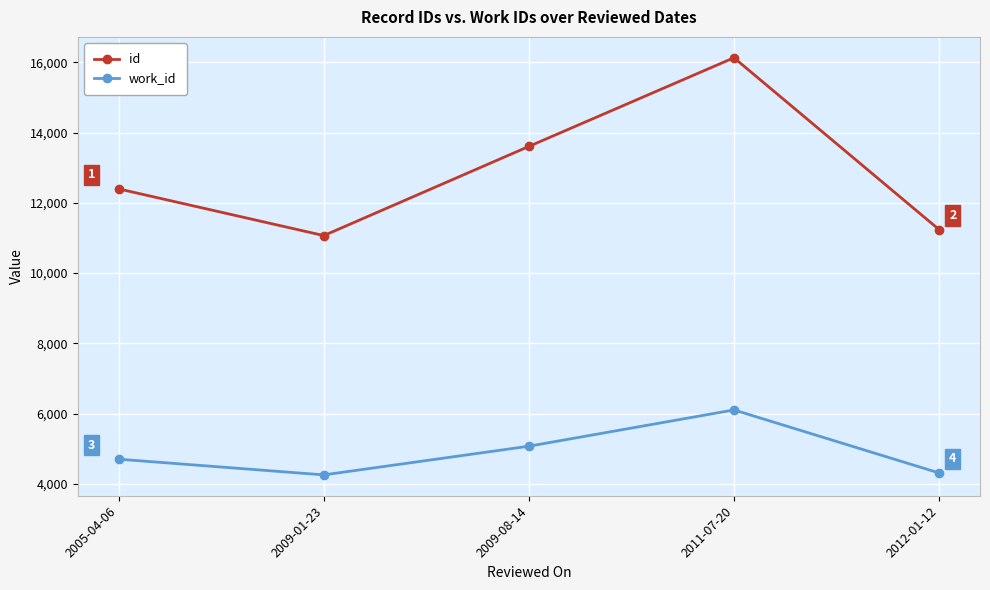

Rank the series at 2009-08-14 from highest to lowest value.

id, work_id